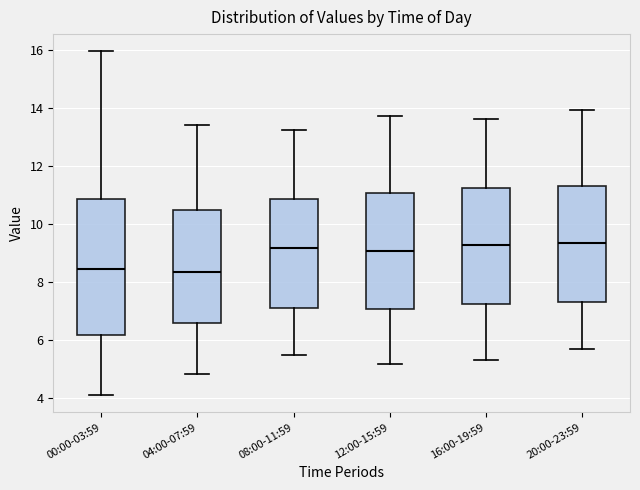

Which box is the tallest, from its lower edge to its upper edge?

00:00-03:59